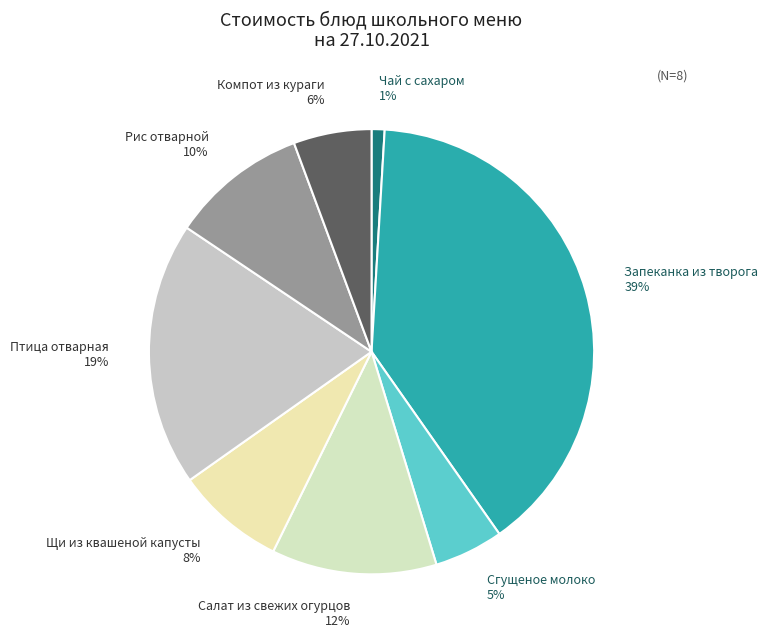

Is it true that Запеканка из творога is 47% of the pie?

False